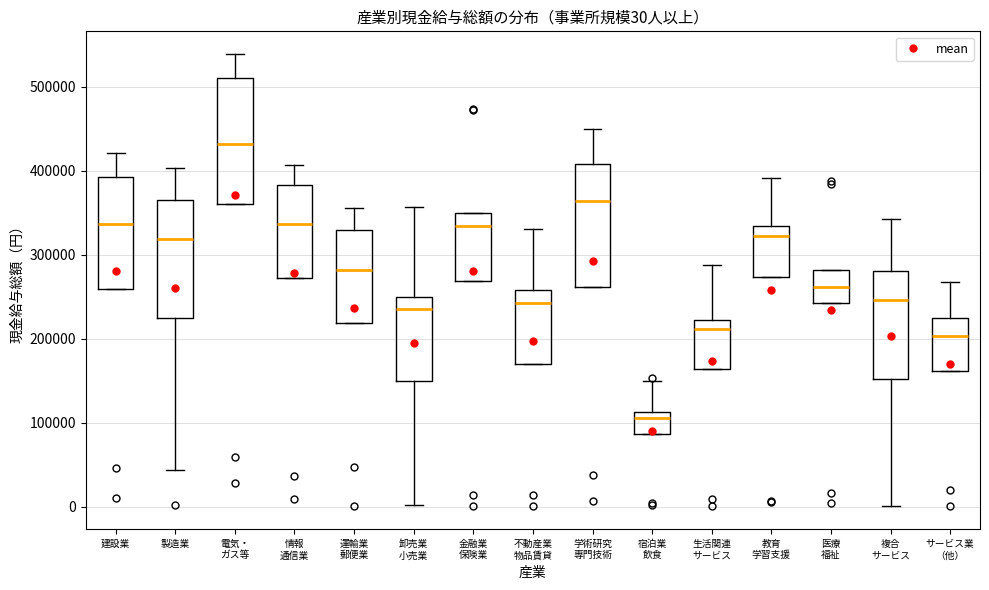

Which box has the highest median line?

電気・ ガス等